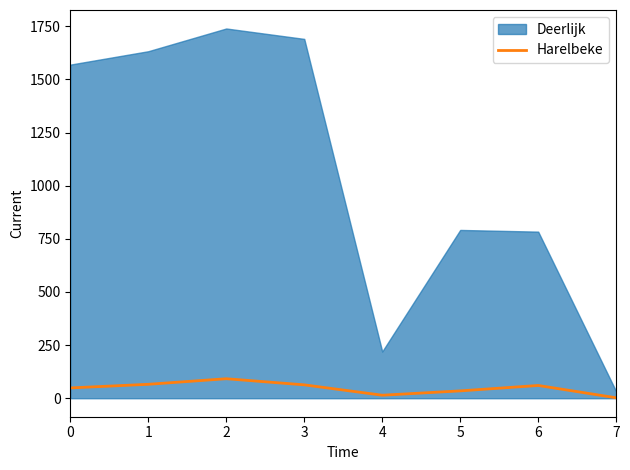

Is it true that the value at 3 is 63.0?

True